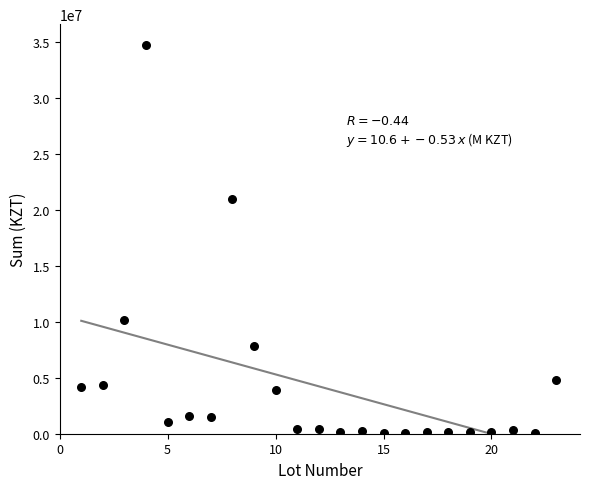

What Y value in the scatter plot is closest to 17411300?

21000000